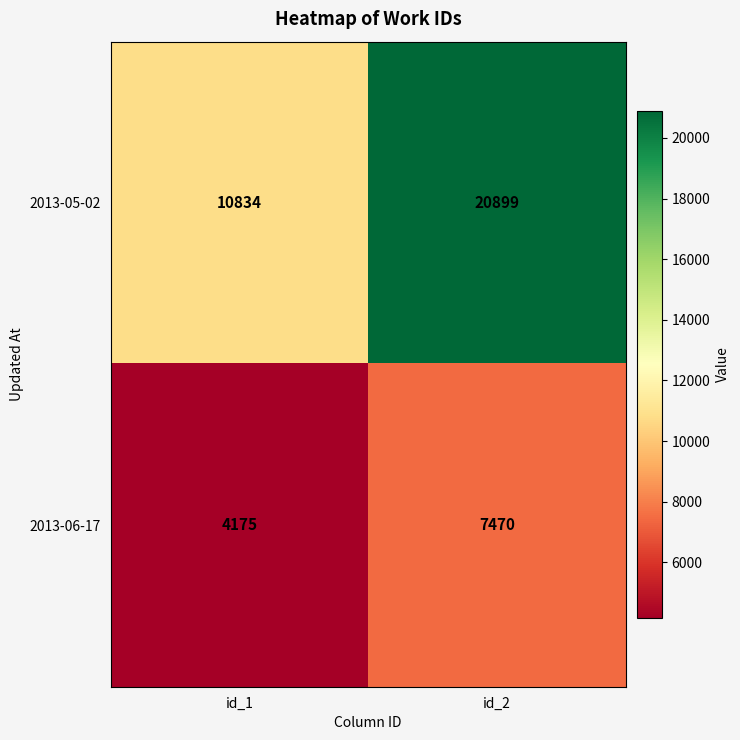

Reading left to right, list all the values displayed in this chart.

2013-05-02: id_1=10834	id_2=20899
2013-06-17: id_1=4175	id_2=7470